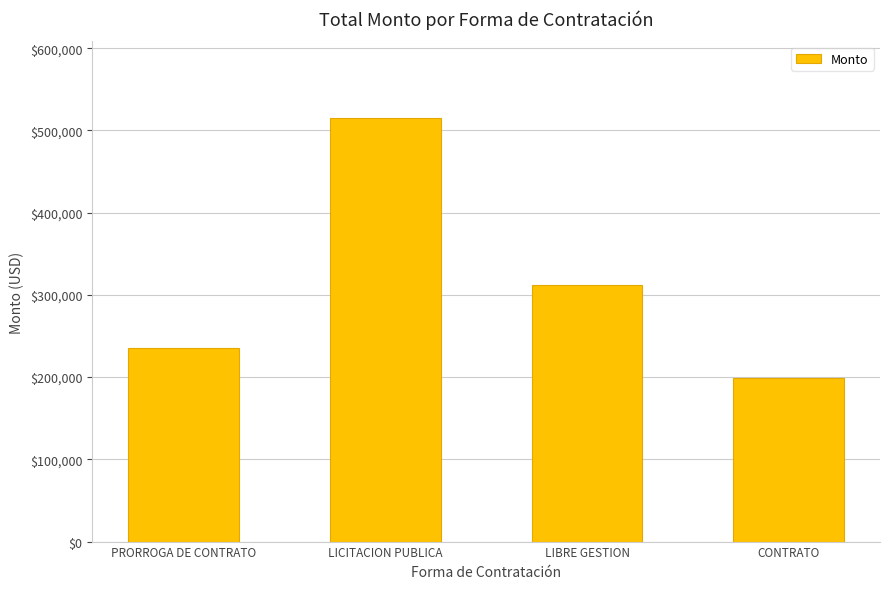

What is the value of the 3rd bar from the left?

312014.0